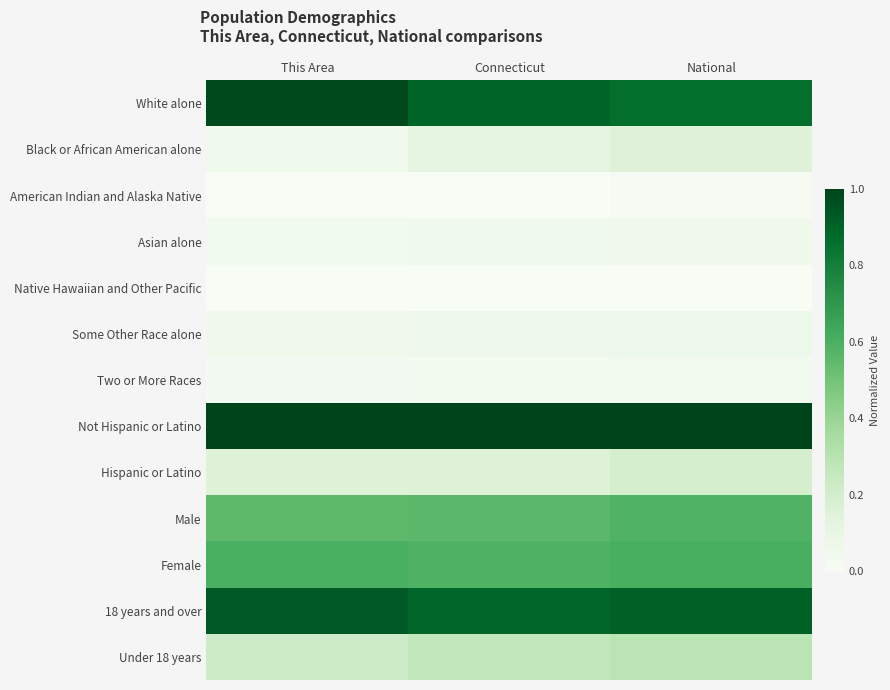

At which category is the sum across all series the highest?

National